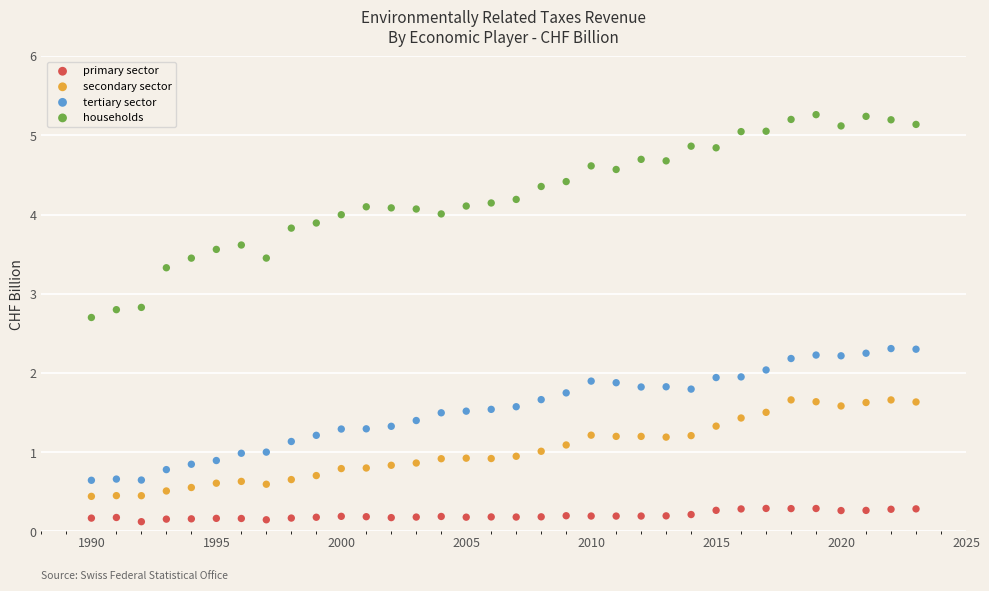

Across all data points, what is the range of X values (max minus min)?

33.0